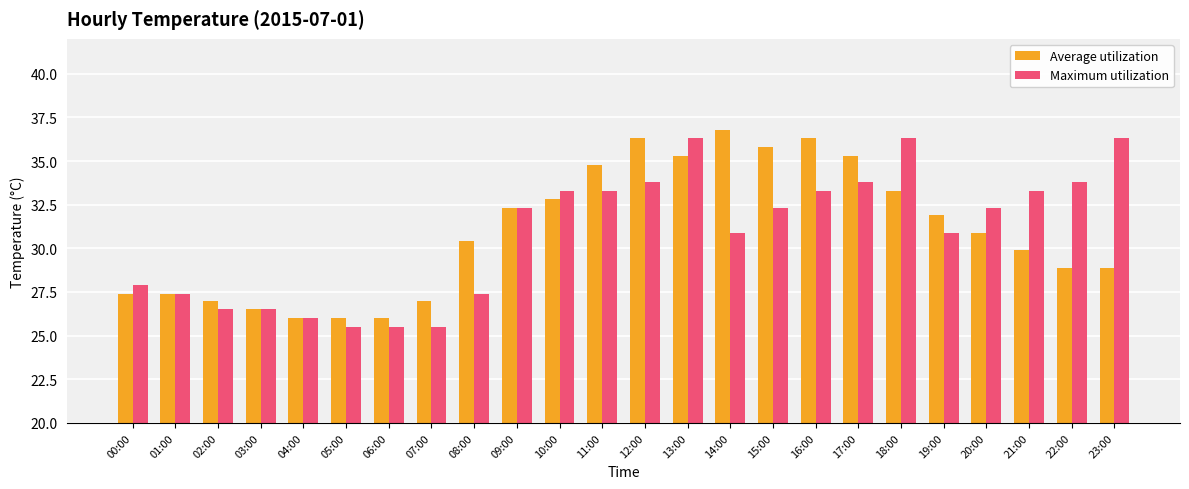

What is the difference between the maximum and minimum values in the Maximum utilization series?

10.8